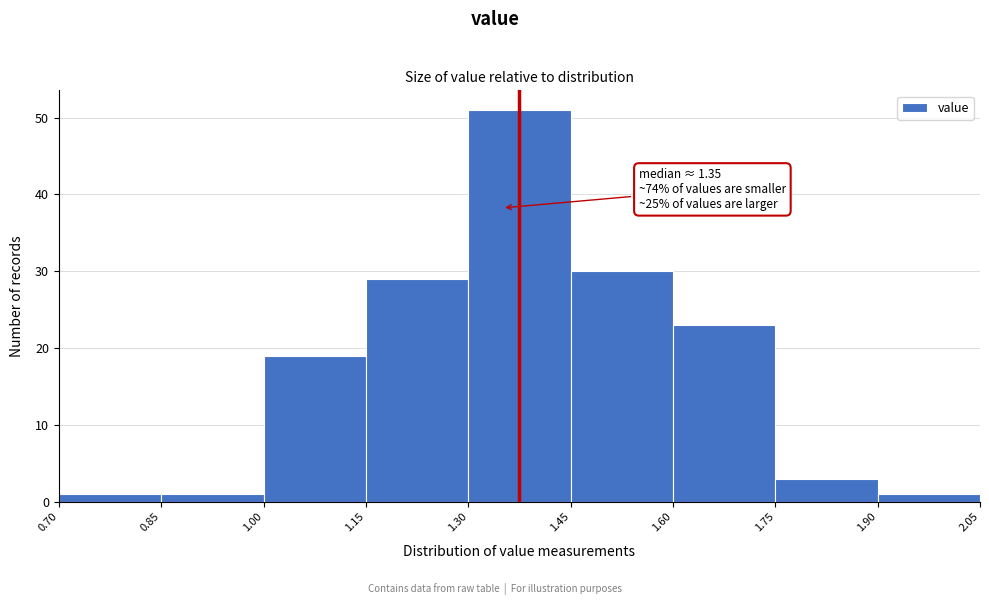

Over which range of the x-axis is the bar tallest?

1.30 to 1.45